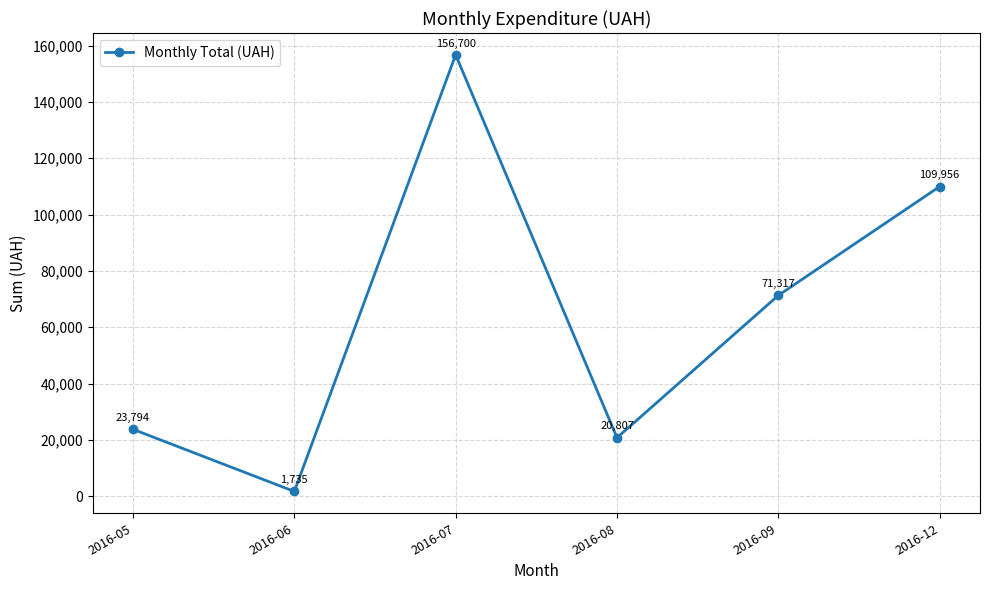

True or false: the data shows 71317.2 at 2016-09.

True